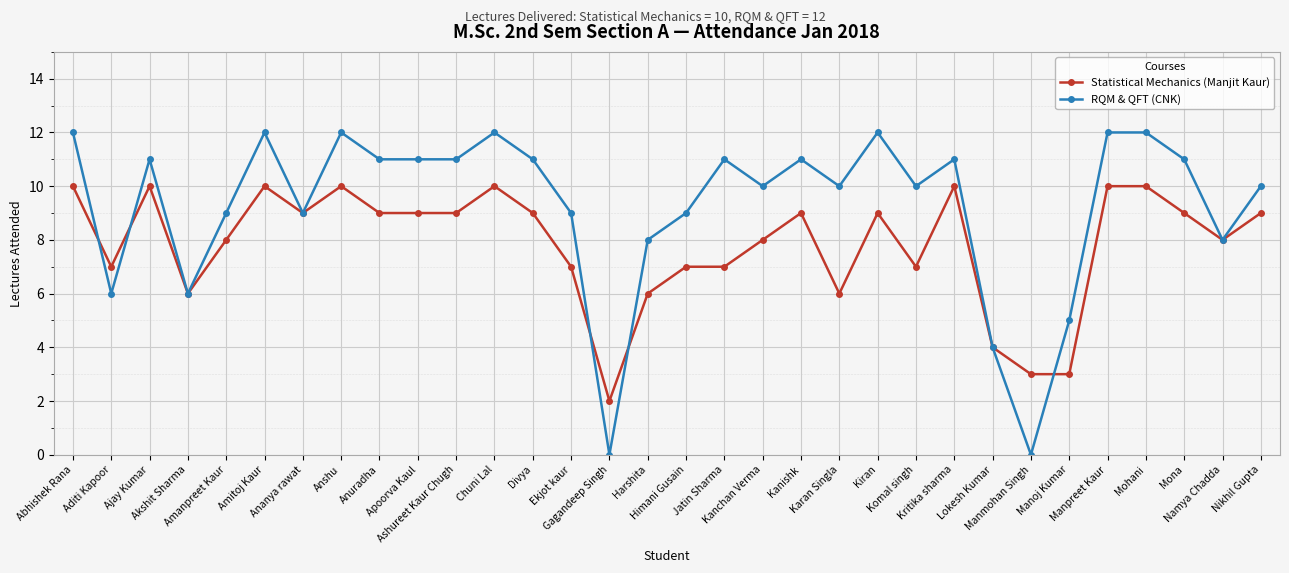

At which label does RQM & QFT (CNK) first exceed 11?

Abhishek Rana